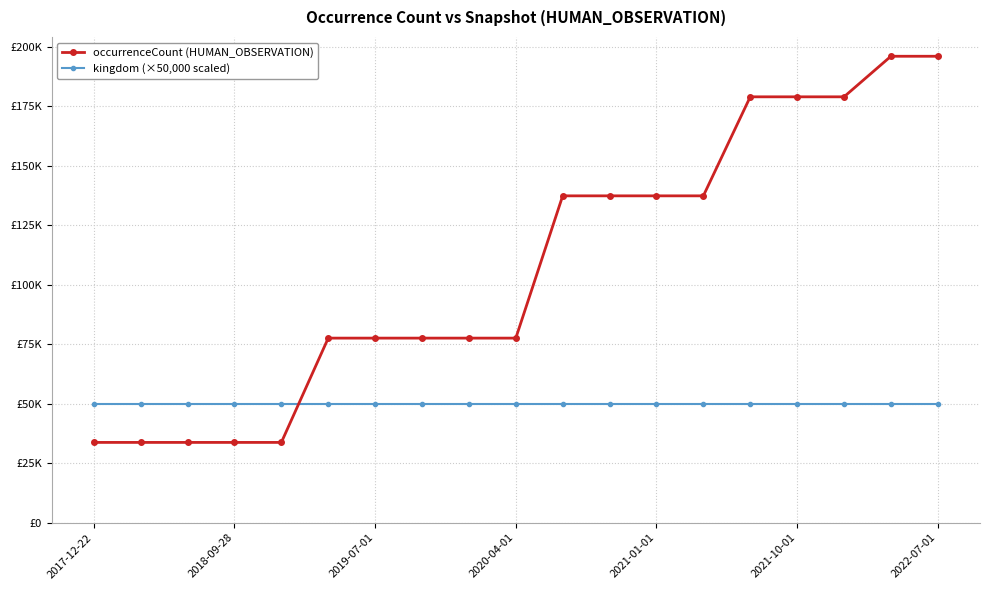

Which series has the largest total across all categories?

occurrenceCount (HUMAN_OBSERVATION)